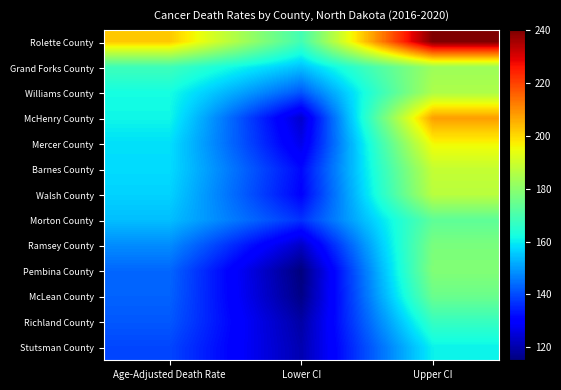

Reading left to right, transcribe all the data shown in this chart.

Rolette County: Age-Adjusted Death Rate=202.1	Lower CI=168.7	Upper CI=240.0
Grand Forks County: Age-Adjusted Death Rate=168.1	Lower CI=154.4	Upper CI=182.6
Williams County: Age-Adjusted Death Rate=162.1	Lower CI=141.2	Upper CI=185.1
McHenry County: Age-Adjusted Death Rate=161.2	Lower CI=123.8	Upper CI=207.7
Mercer County: Age-Adjusted Death Rate=158.2	Lower CI=126.8	Upper CI=195.8
Barnes County: Age-Adjusted Death Rate=157.8	Lower CI=131.6	Upper CI=188.6
Walsh County: Age-Adjusted Death Rate=156.6	Lower CI=130.7	Upper CI=186.9
Morton County: Age-Adjusted Death Rate=154.2	Lower CI=136.9	Upper CI=173.1
Ramsey County: Age-Adjusted Death Rate=148.0	Lower CI=122.9	Upper CI=177.4
Pembina County: Age-Adjusted Death Rate=143.4	Lower CI=115.1	Upper CI=178.5
McLean County: Age-Adjusted Death Rate=142.9	Lower CI=116.1	Upper CI=175.0
Richland County: Age-Adjusted Death Rate=141.6	Lower CI=119.4	Upper CI=167.1
Stutsman County: Age-Adjusted Death Rate=139.4	Lower CI=120.6	Upper CI=160.5